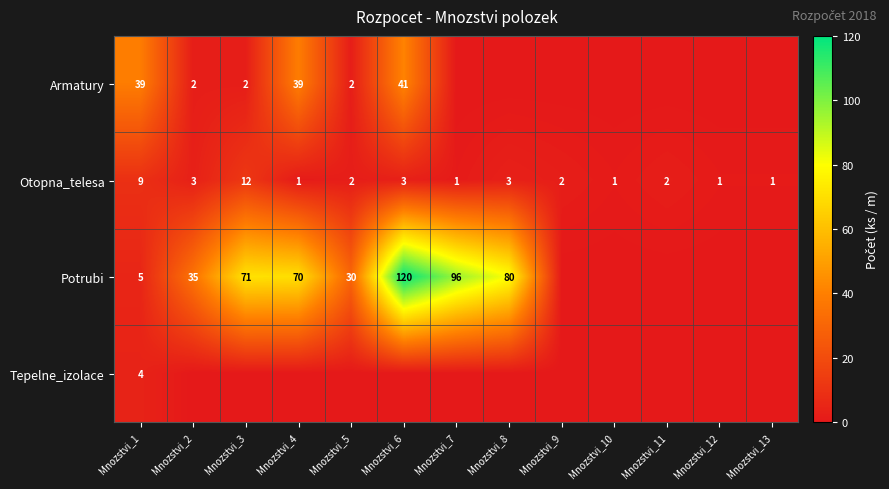

Is the value of Potrubi at Mnozstvi_6 greater than the value of Otopna_telesa at Mnozstvi_8?

Yes